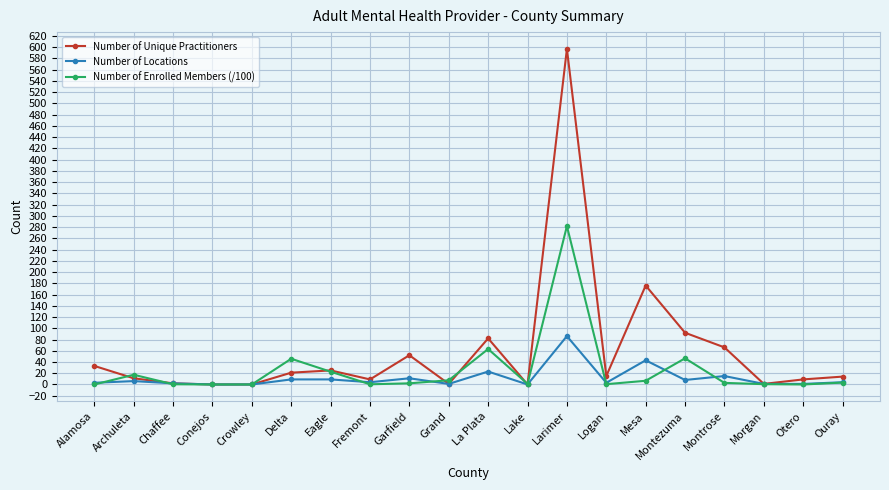

What is the highest value of the Number of Enrolled Members (/100) series?

281.7